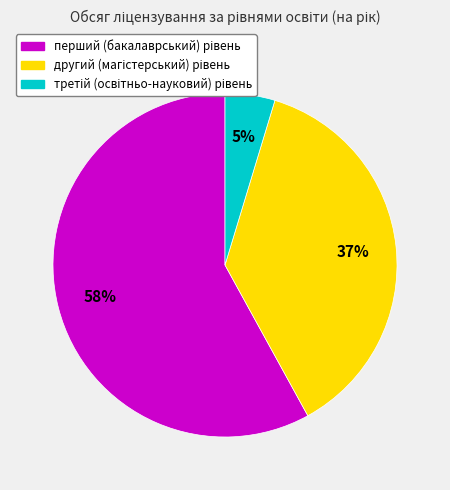

To the nearest percent, what is the average slice percentage?

33%